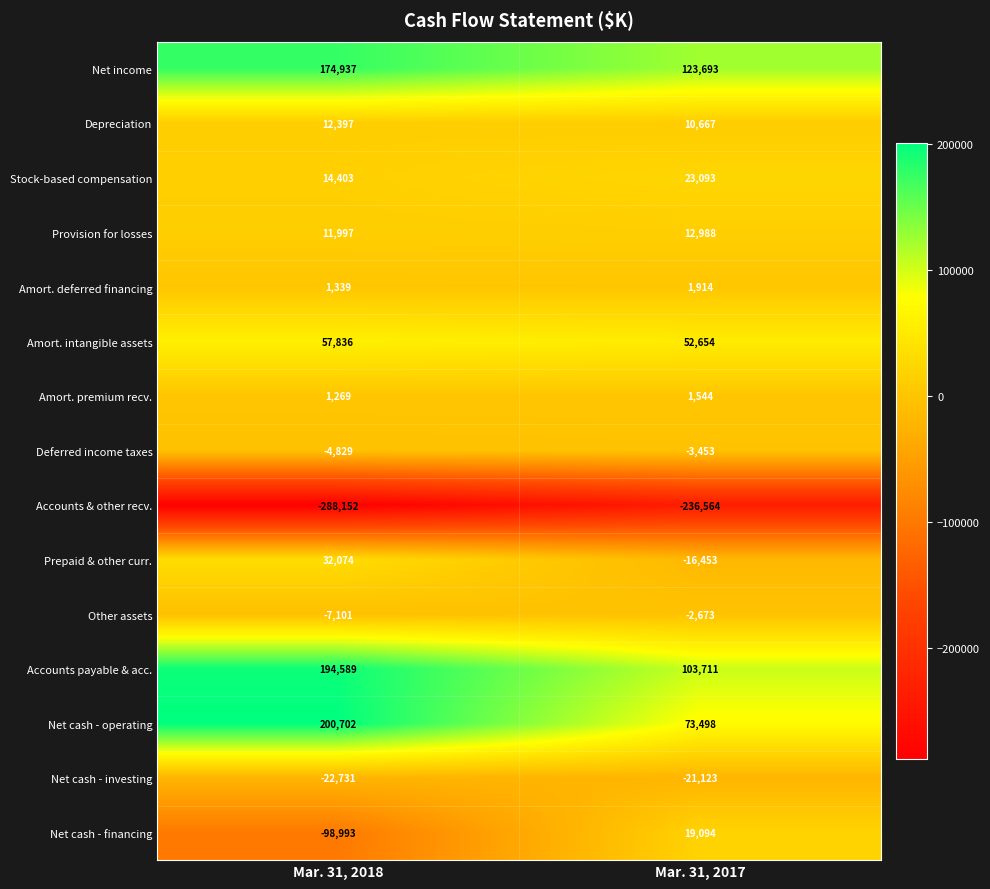

Which series has the largest range (max minus min)?

Net cash - operating